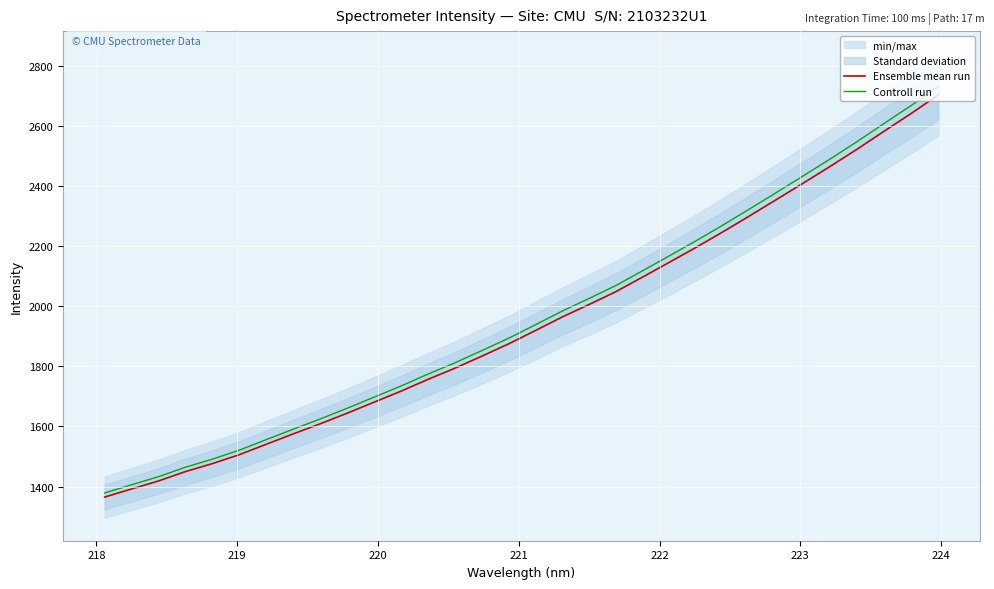

What is the maximum value for Ensemble mean run?

2703.4